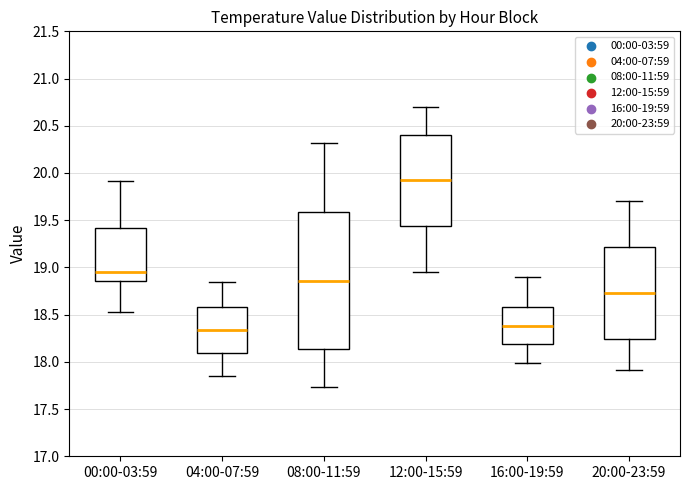

Where does the median line of the box for 00:00-03:59 sit on the y-axis? The values are not printed on the chart, so give them approximately, as read against the axis.

18.95